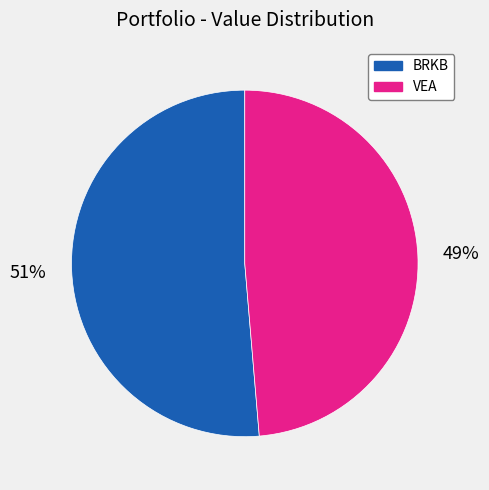

True or false: BRKB accounts for 51% of the total.

True